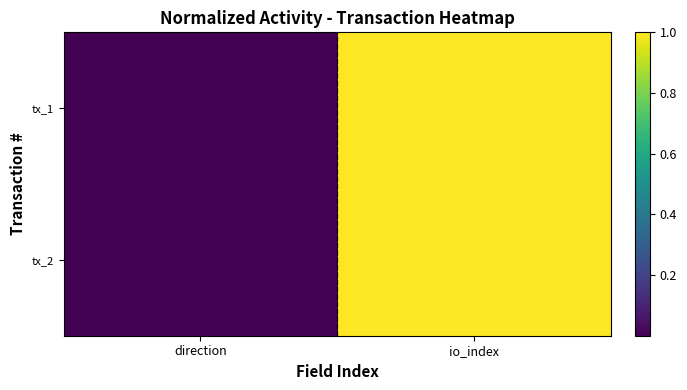

At how many categories does at least one series exceed 0?

1